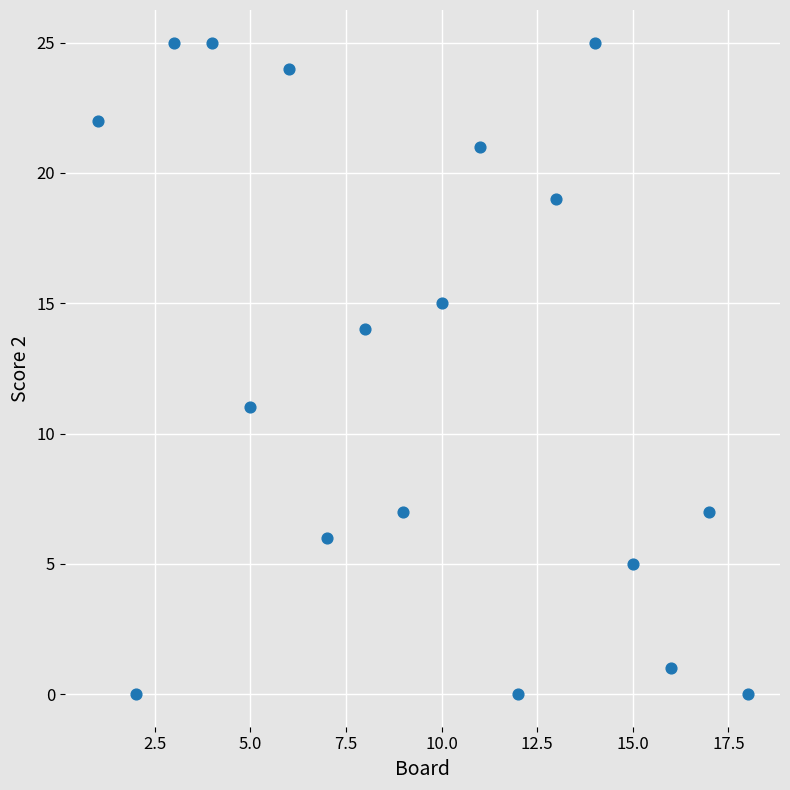

What Y value in the scatter plot is closest to 12?

11